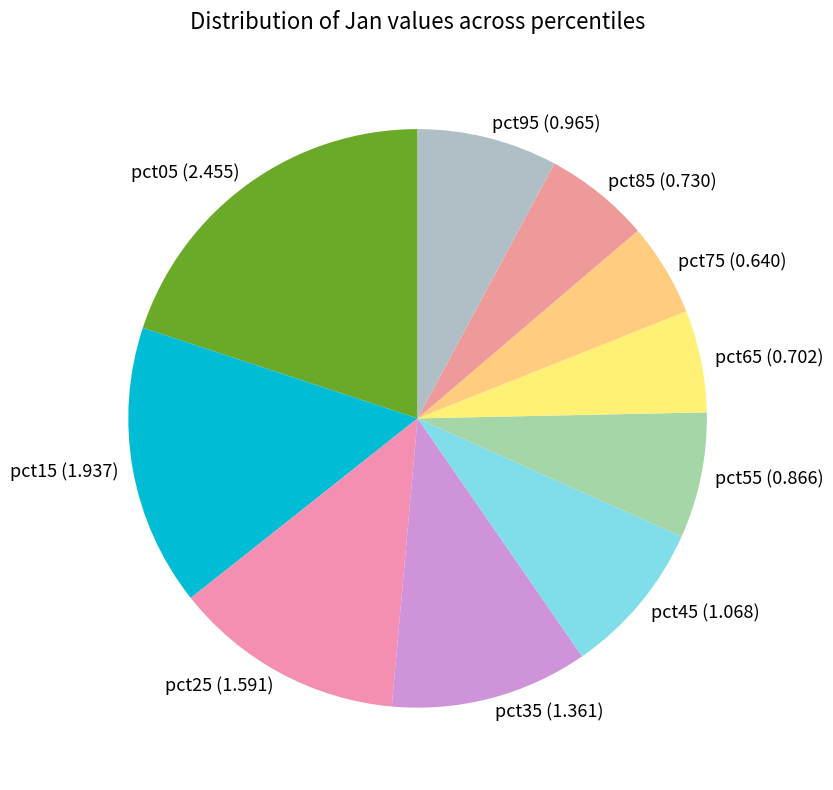

Combined, do pct05 (2.455) and pct75 (0.640) account for over 50%?

No